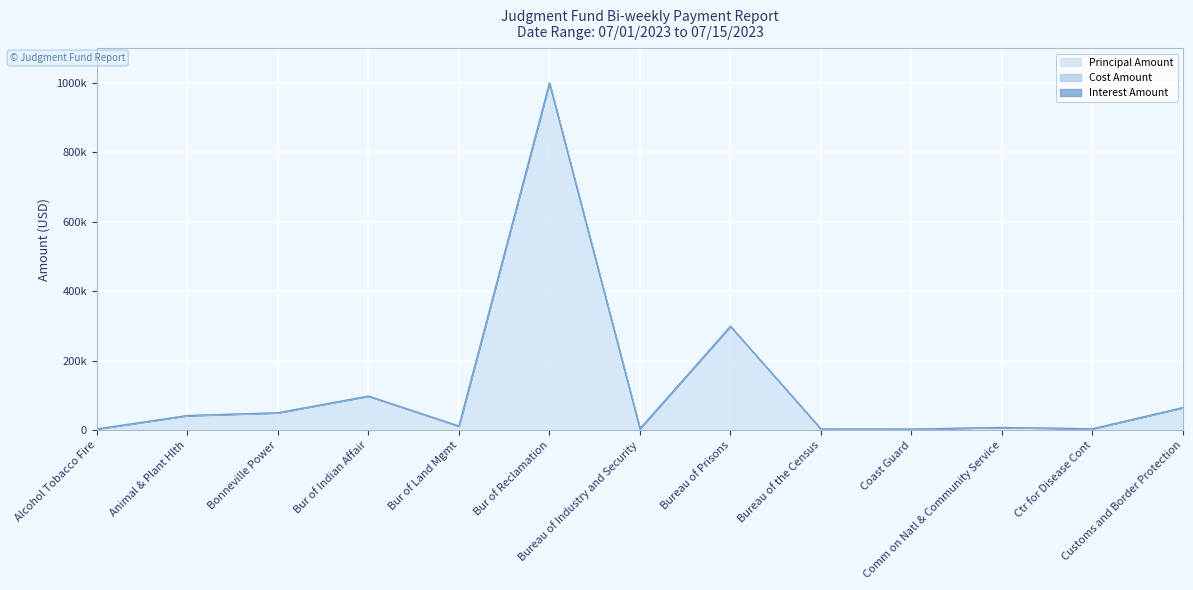

Which category has the lowest value in the Cost Amount series?

Alcohol Tobacco Fire